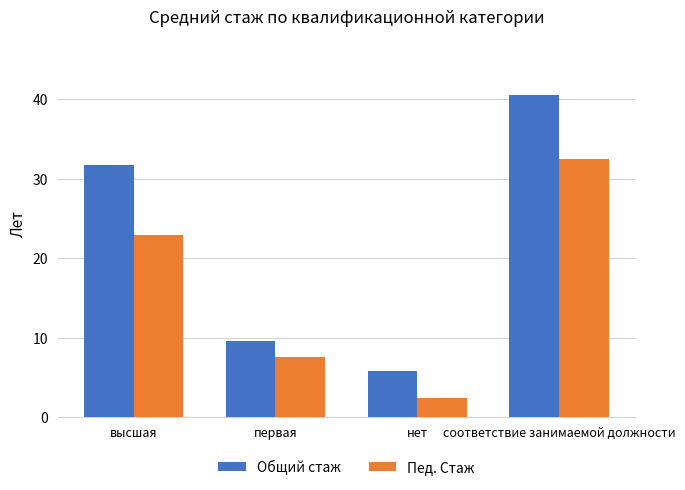

List the series in order of their peak value, highest first.

Общий стаж, Пед. Стаж